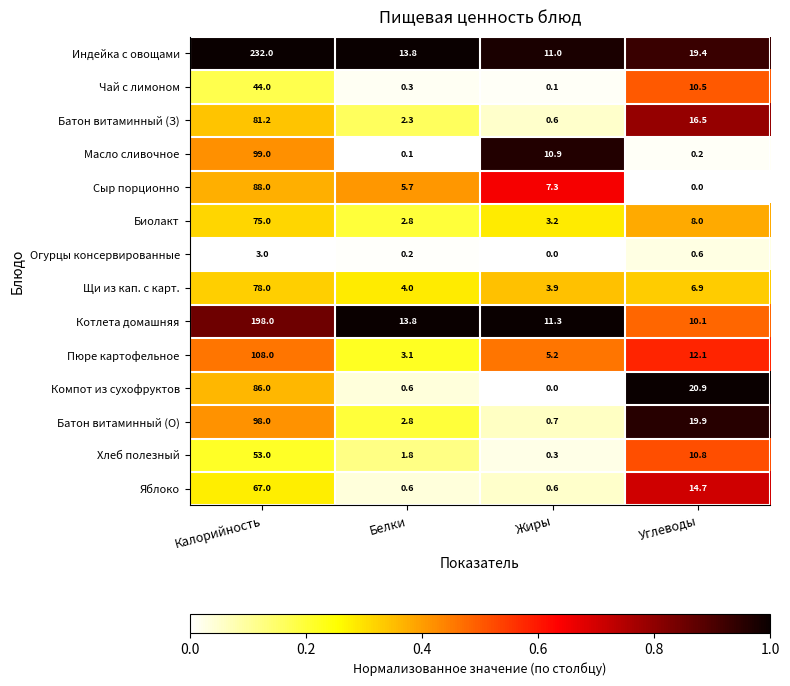

What is the sum of the Масло сливочное values at Калорийность and Углеводы?

99.2